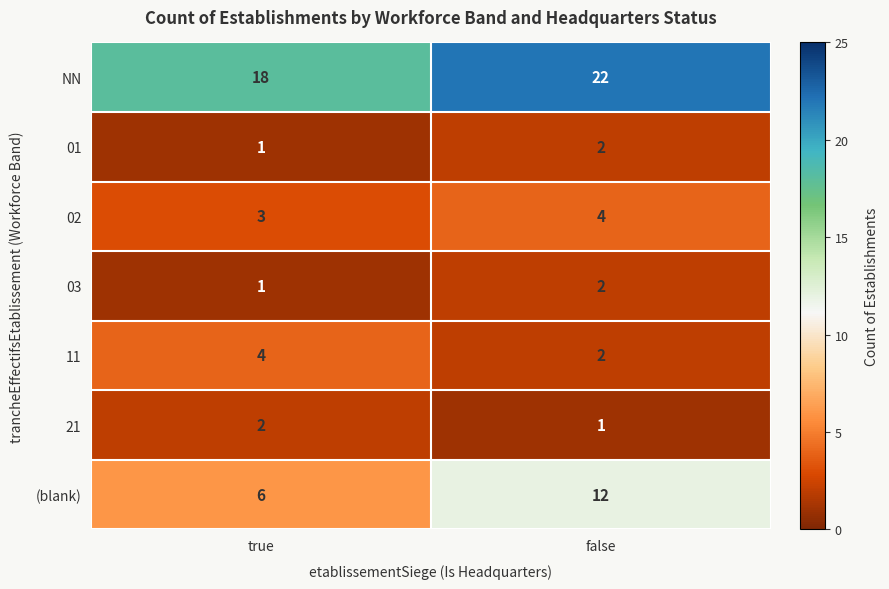

At which category is the sum across all series the highest?

false